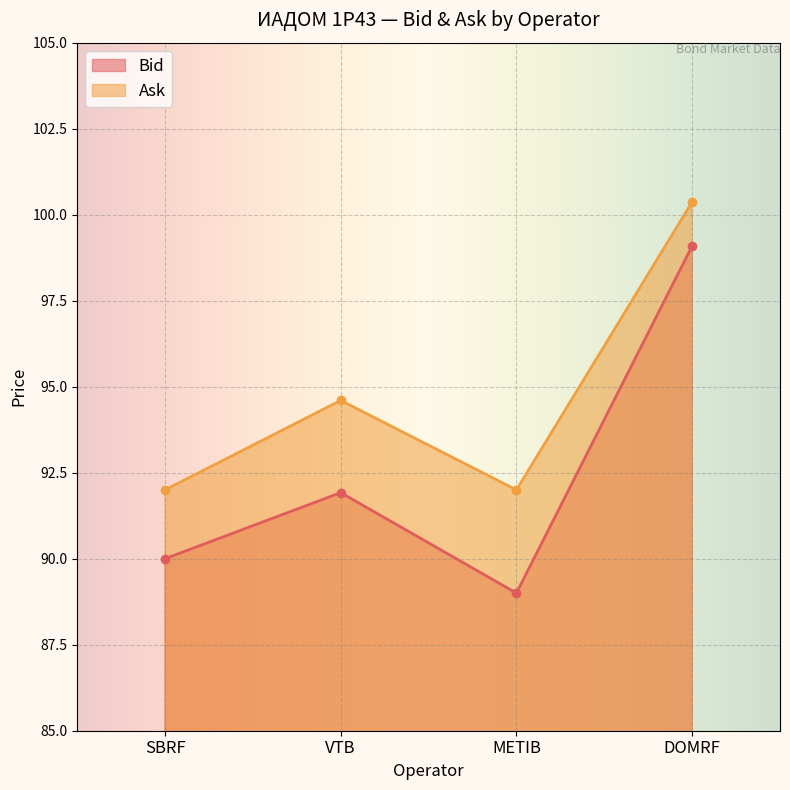

How many lines are shown in the chart?

2